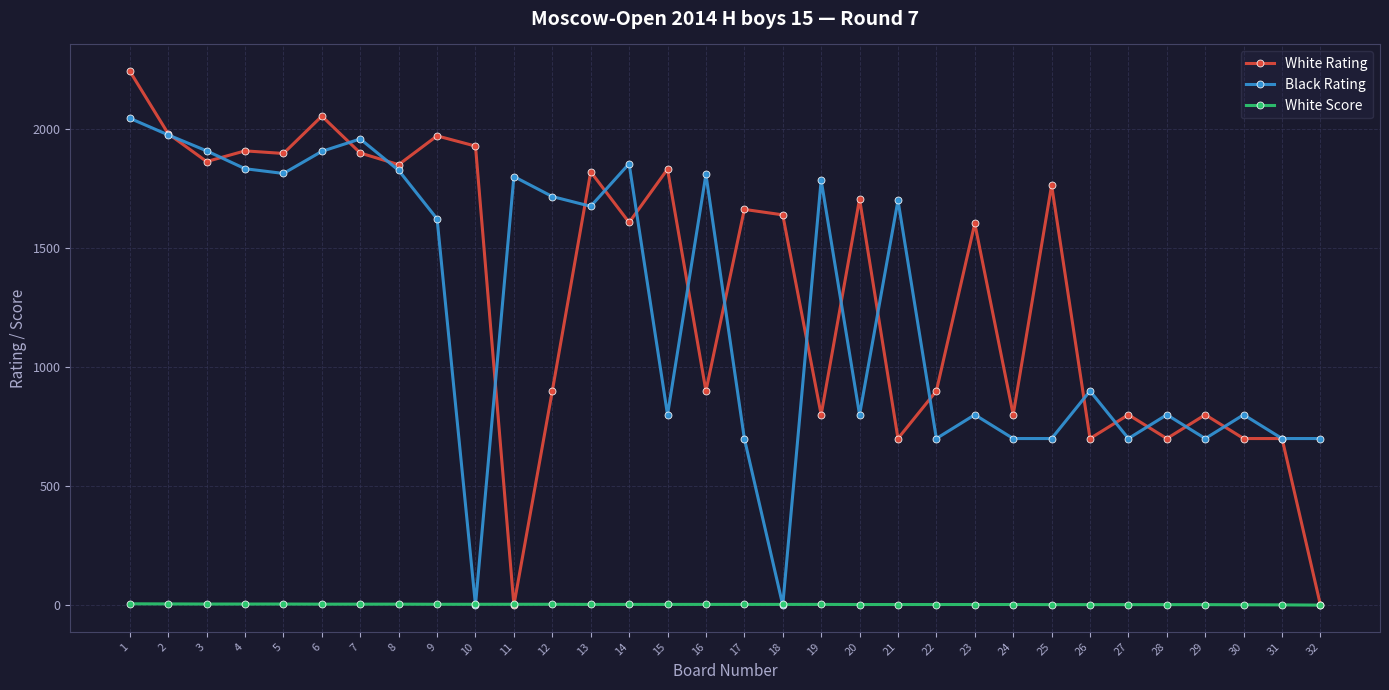

Where do White Rating and White Score first cross each other?

10 and 11